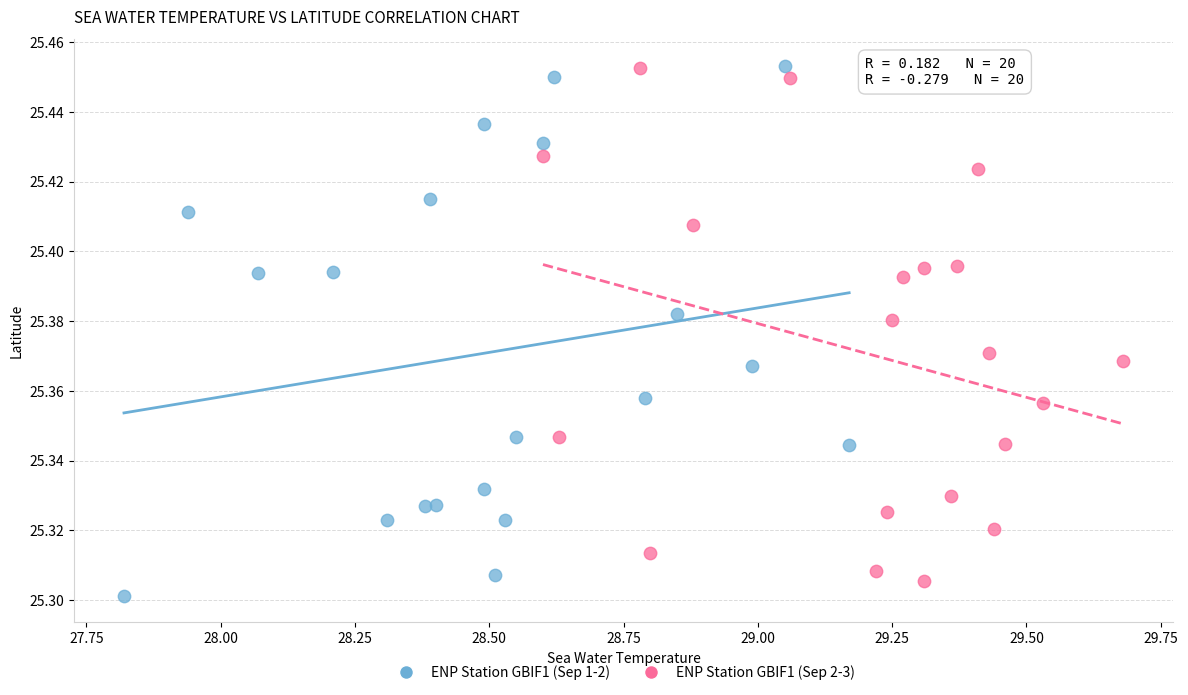

What are all the series names shown in the legend?

ENP Station GBIF1 (Sep 1-2), ENP Station GBIF1 (Sep 2-3)